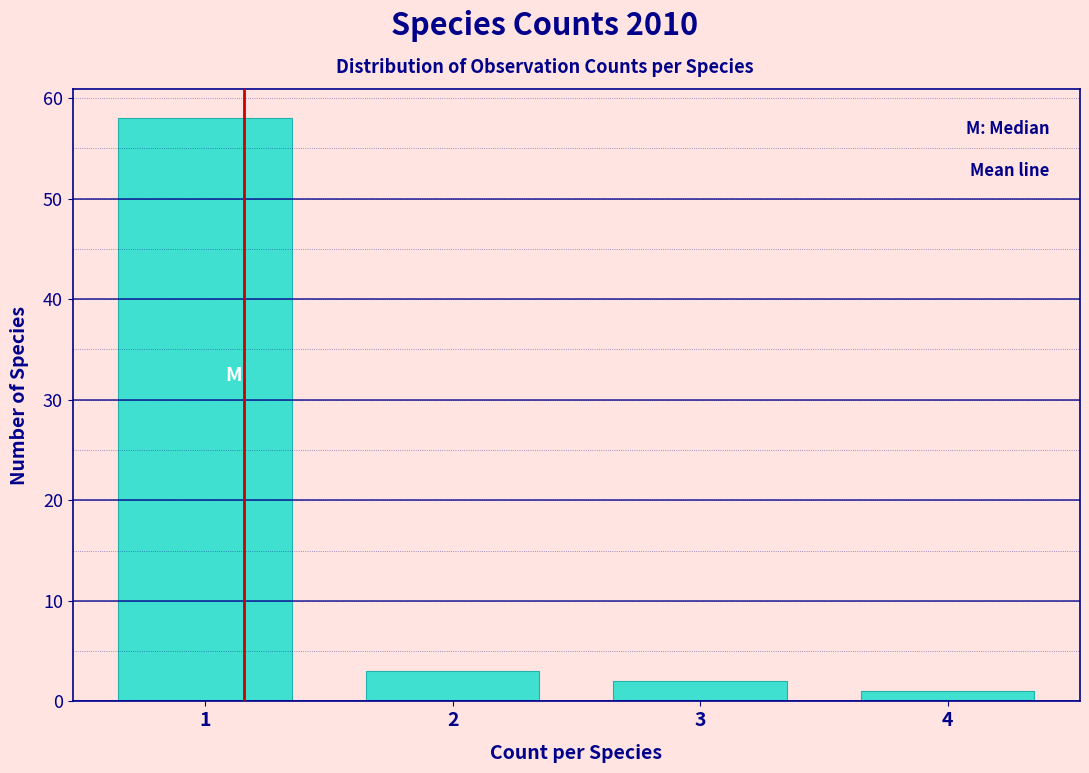

Which range on the x-axis has the tallest bar?

0.5 to 1.5